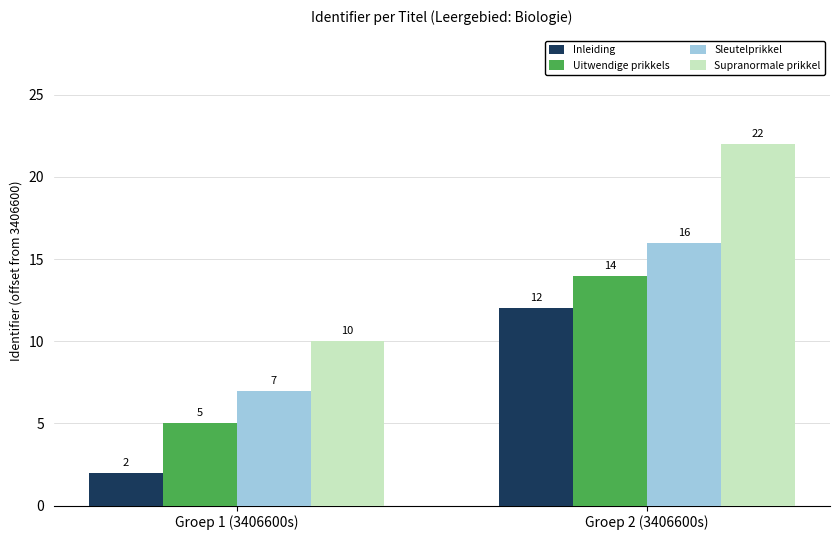

What is the total value across all series at Groep 1 (3406600s)?

24